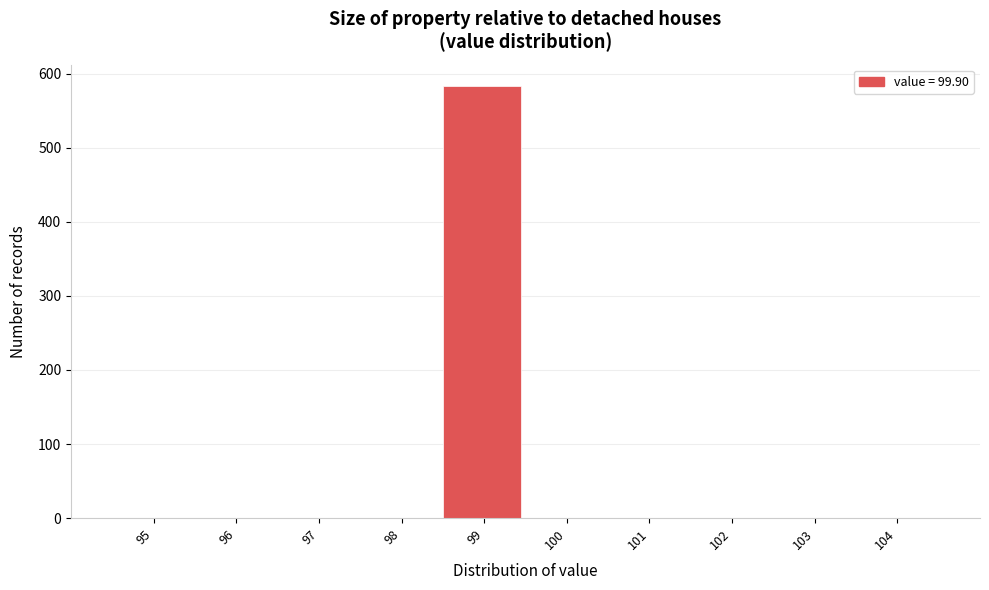

Reading left to right, what are all the values shown in this chart?

95=0	96=0	97=0	98=0	99=583	100=0	101=0	102=0	103=0	104=0